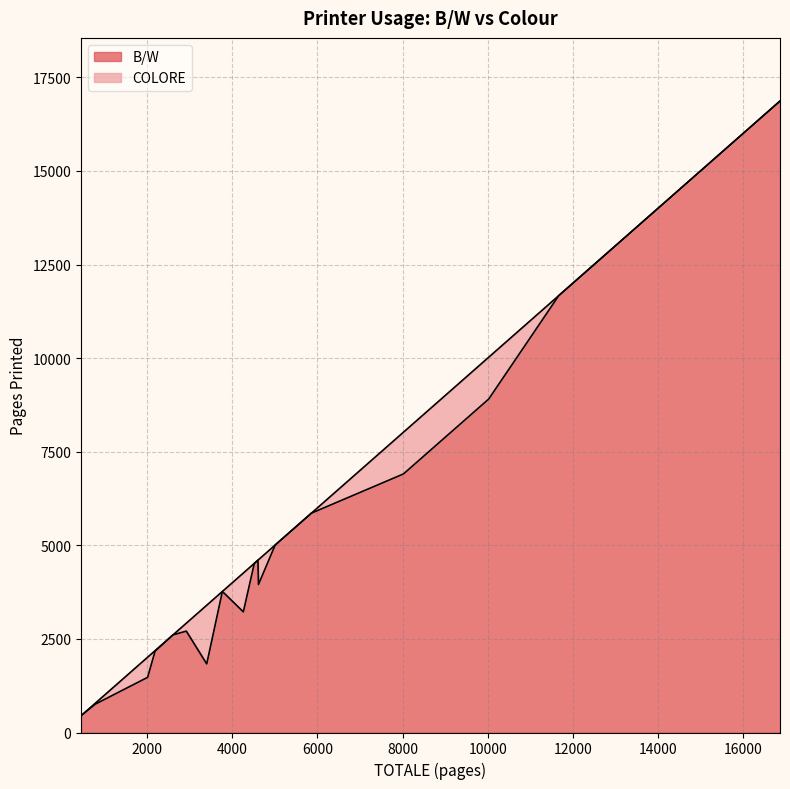

Rank the series by their average value, from highest to lowest.

B/W, COLORE